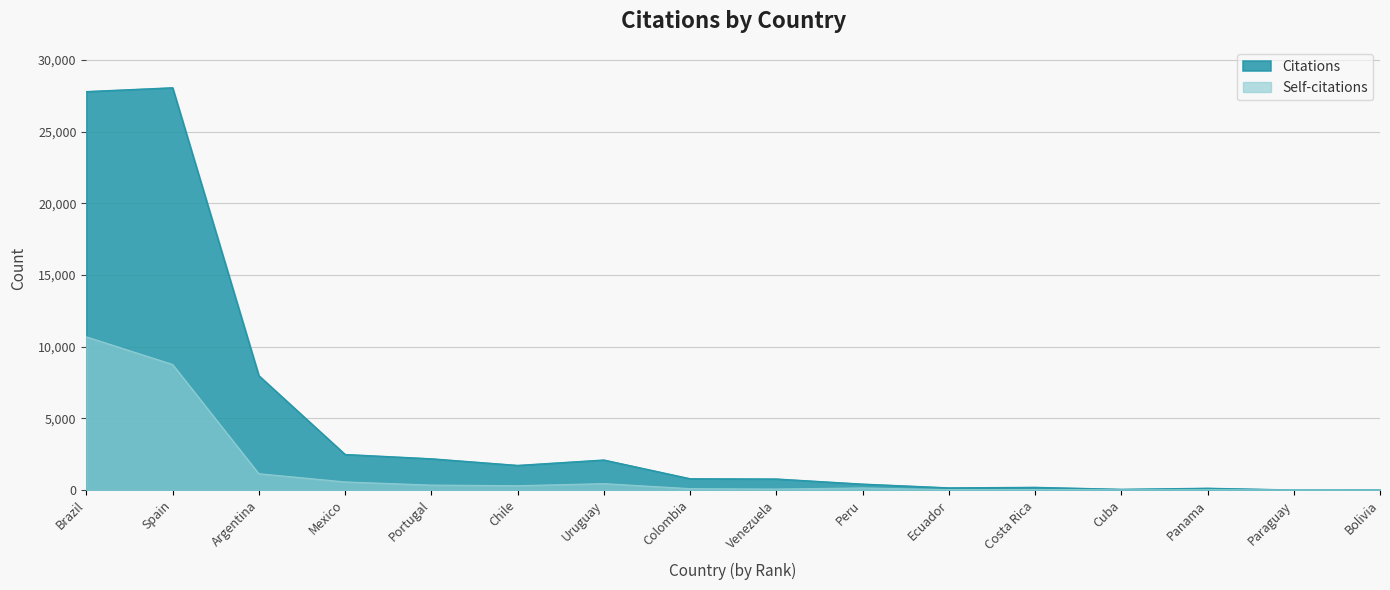

Which has a higher value, Argentina or Costa Rica?

Argentina